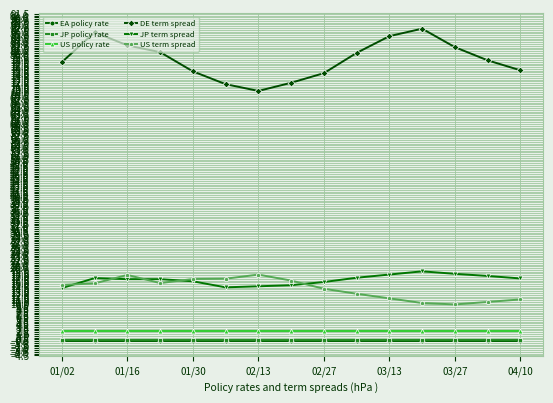

True or false: US term spread has more than 1 points higher than both neighbors.

True